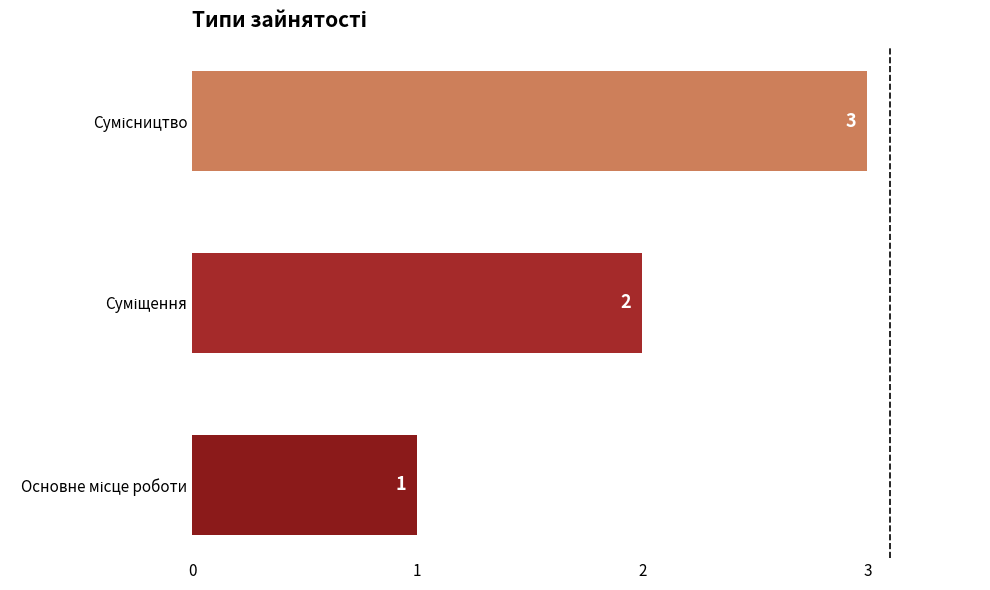

Count the values in the range 1 to 3.

3